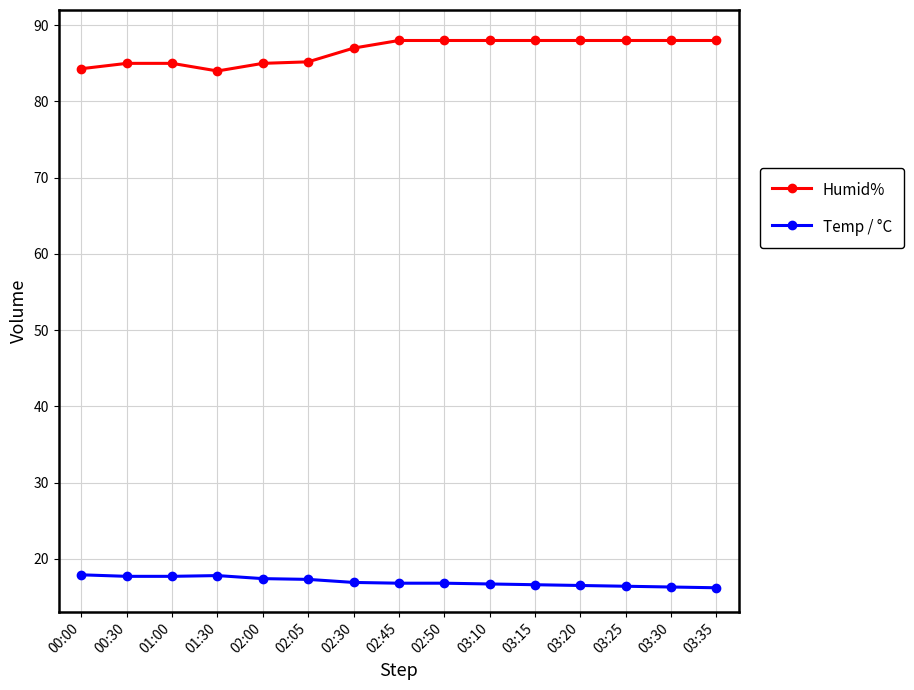

Is it true that Temp / °C equals 8.5 at 03:35?

False